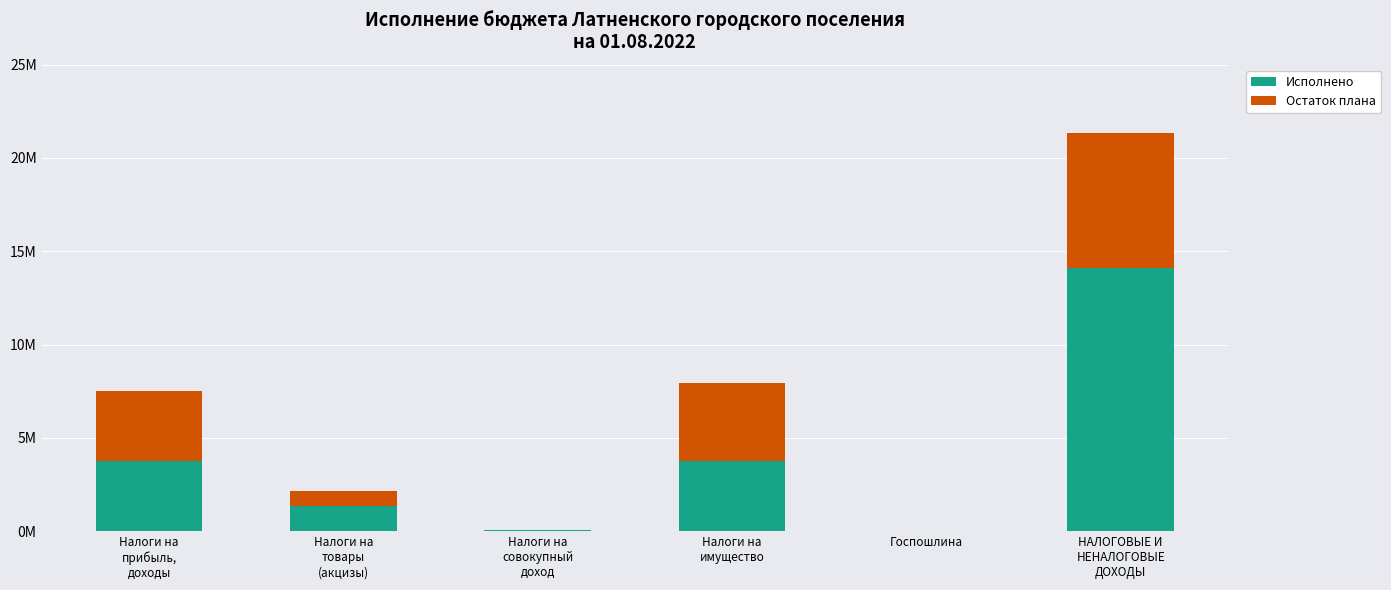

Rank the series by their maximum value, from highest to lowest.

Исполнено, Остаток плана